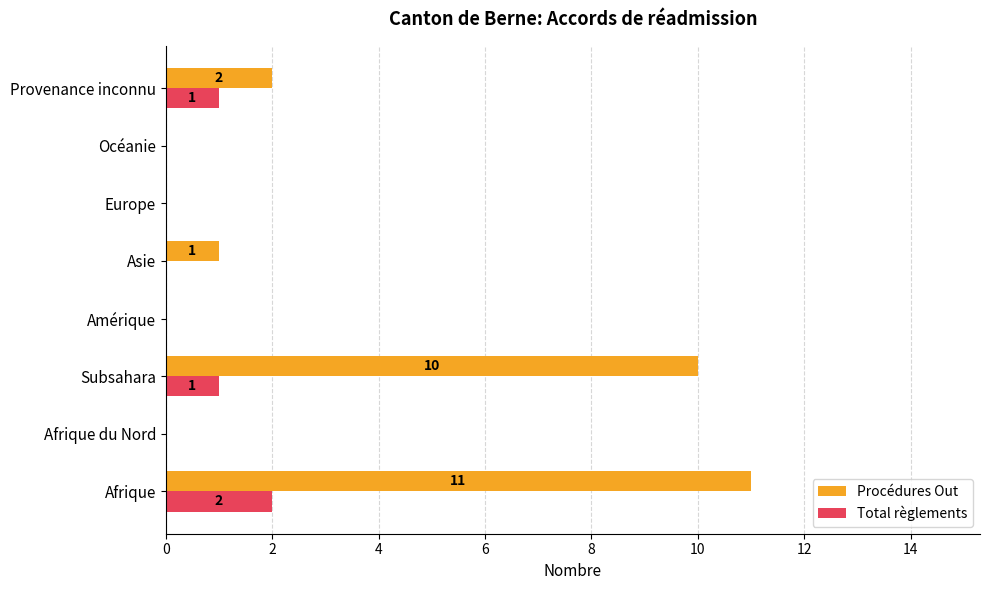

What is the maximum value shown in the chart?

11